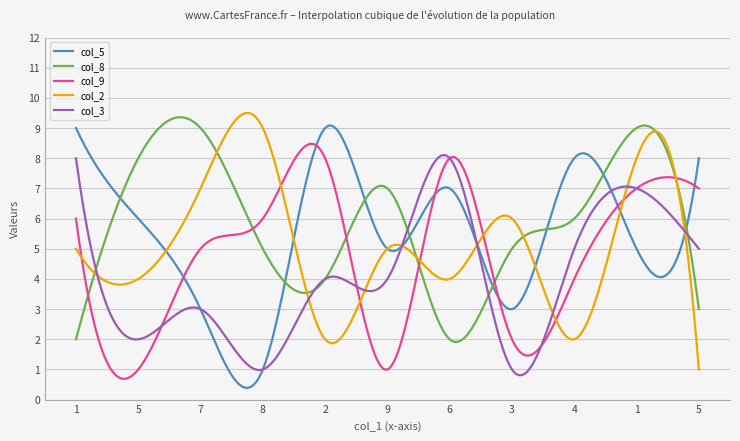

What is the greatest value displayed?

9.5